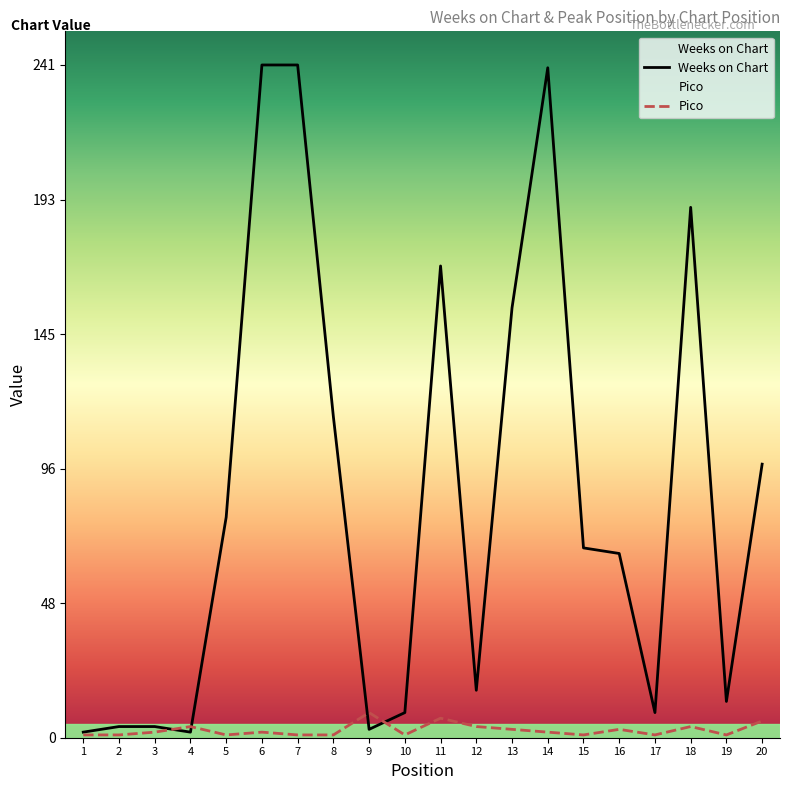

Rank the categories by Weeks on Chart value from lowest to highest.

1, 4, 9, 2, 3, 10, 17, 19, 12, 16, 15, 5, 20, 8, 13, 11, 18, 14, 6, 7